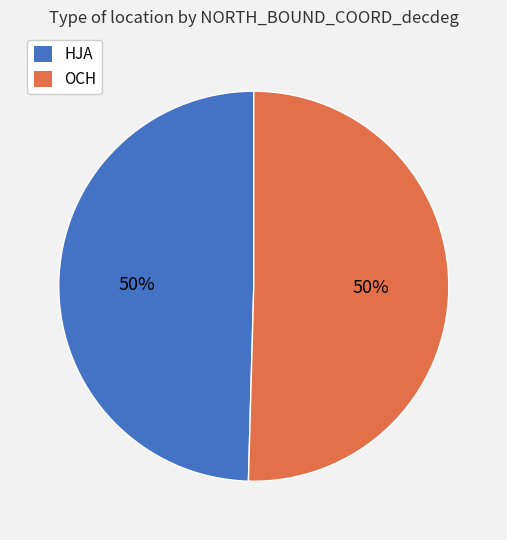

To the nearest percent, what is the combined percentage of HJA and OCH?

100%